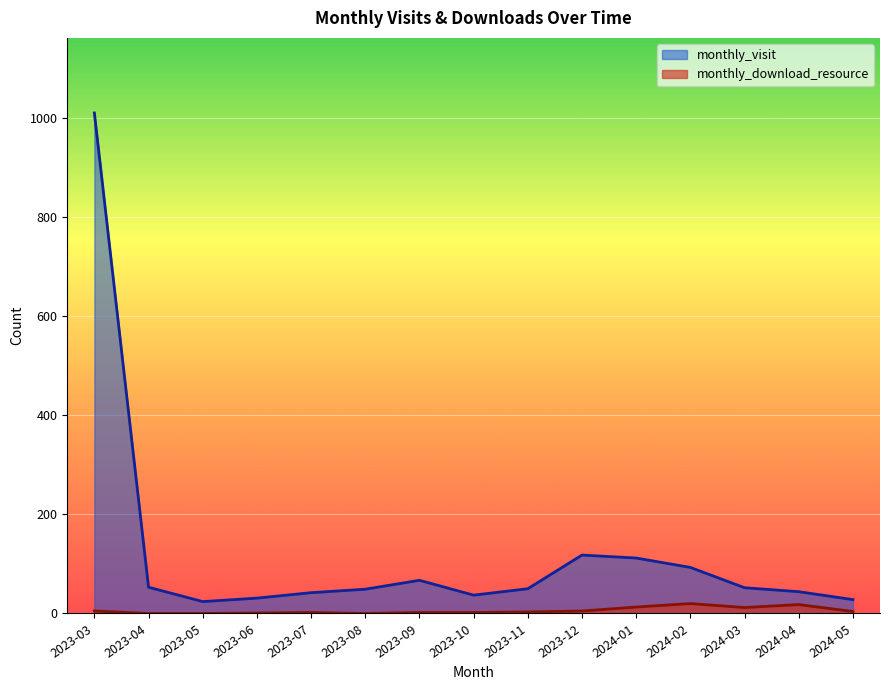

At how many categories does at least one series exceed 876?

1